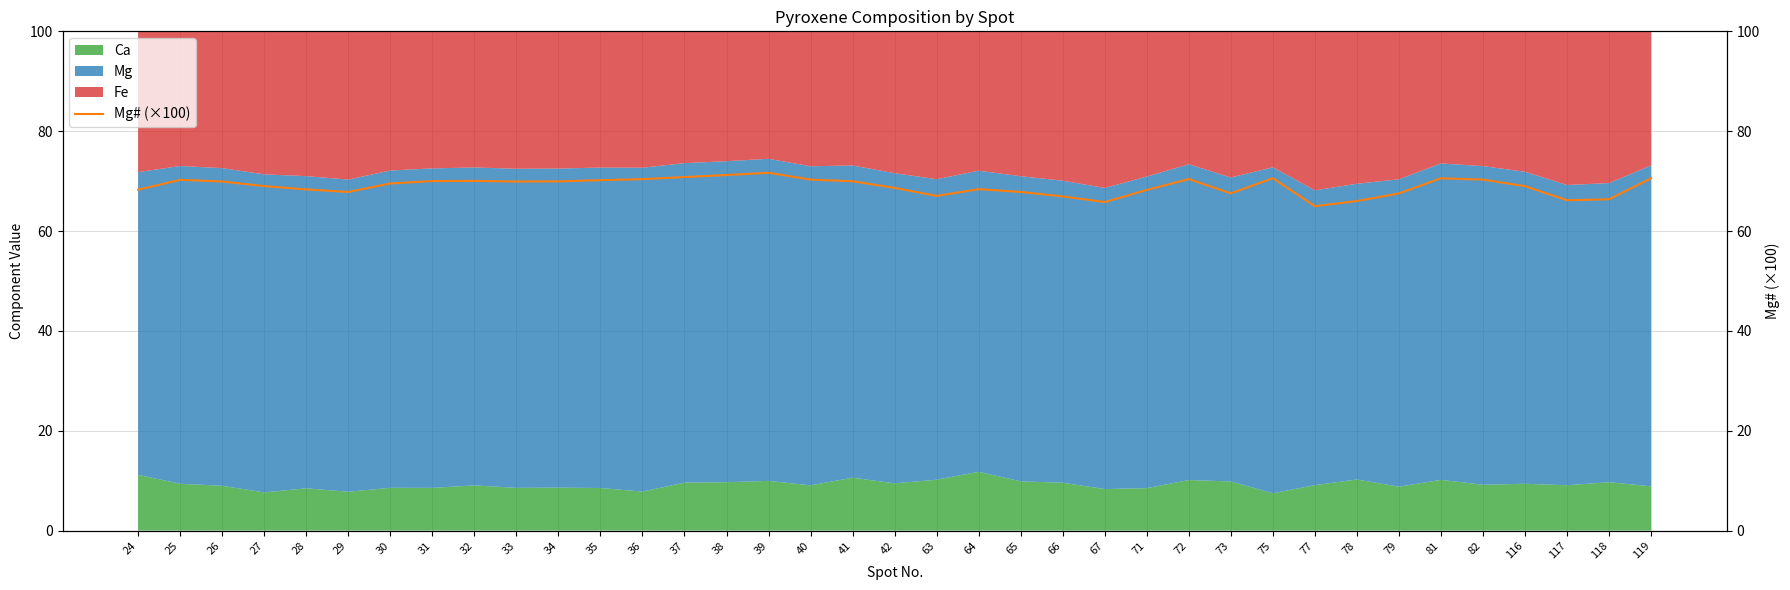

The Ca series shows 9.9 at 65. True or false?

True